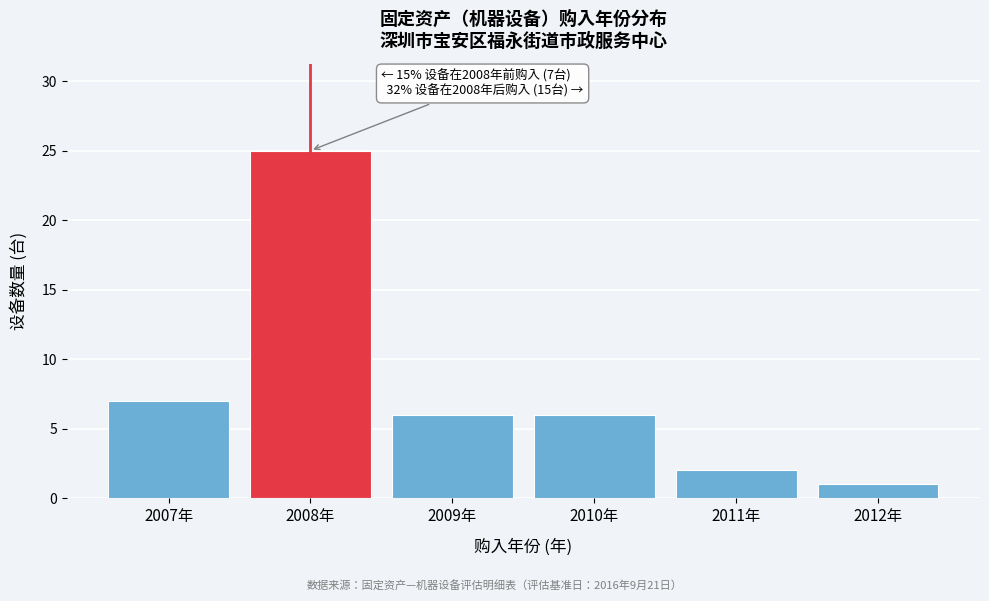

Reading left to right, transcribe all the data shown in this chart.

2007年=7	2008年=25	2009年=6	2010年=6	2011年=2	2012年=1